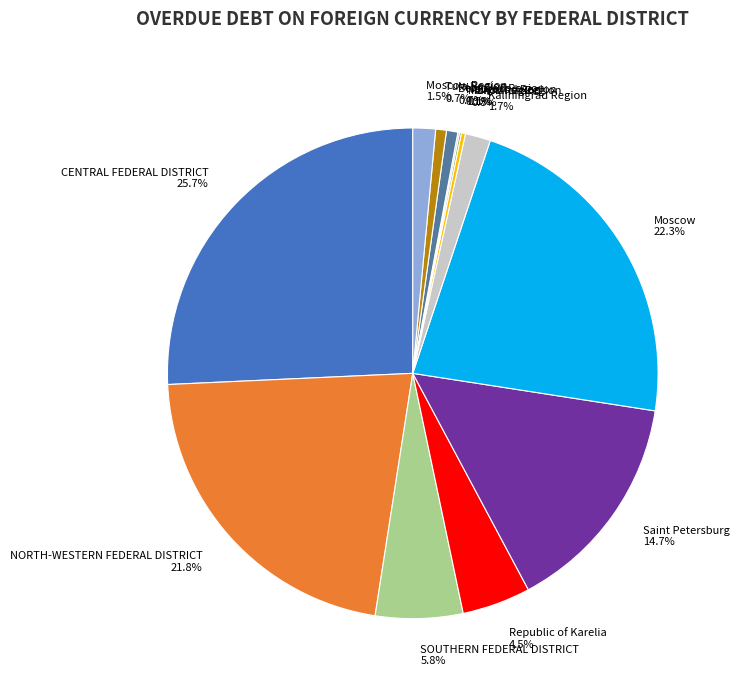

What is the largest slice in the pie chart?

CENTRAL FEDERAL DISTRICT 25.7%